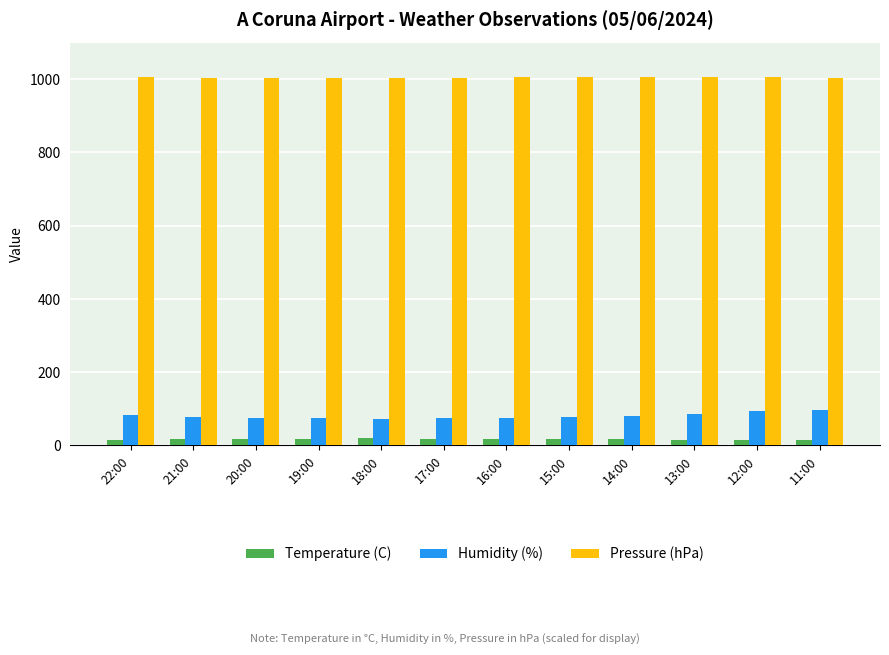

Count the number of data series in this chart.

3